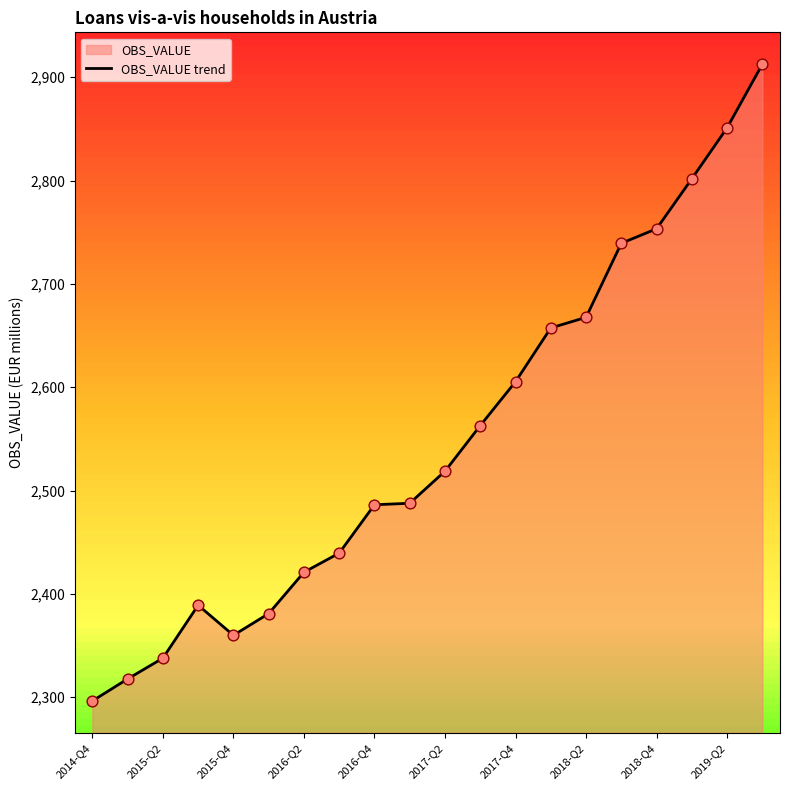

Approximately how many times larger is the value at 2017-Q4 compared to 2018-Q2?

1.0